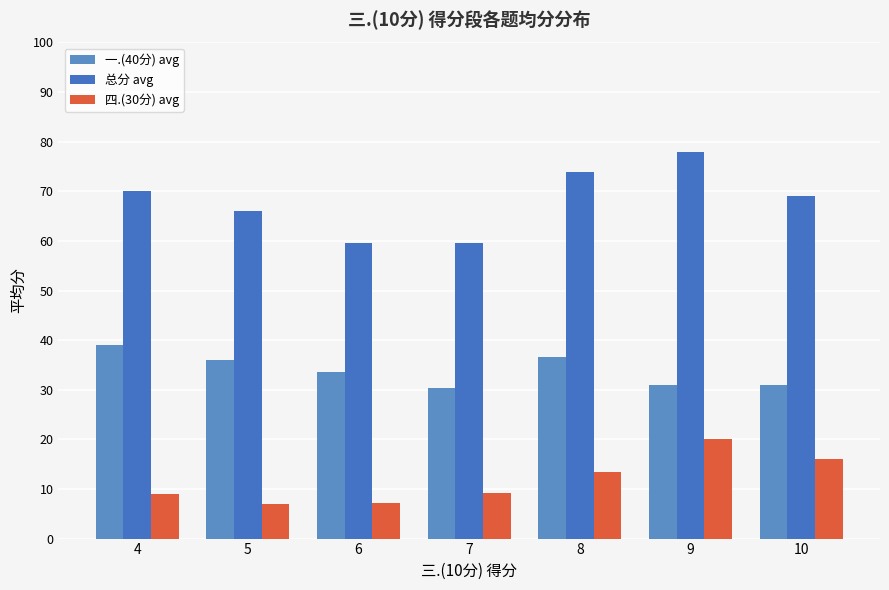

The 一.(40分) avg series shows 31.0 at 9. True or false?

True